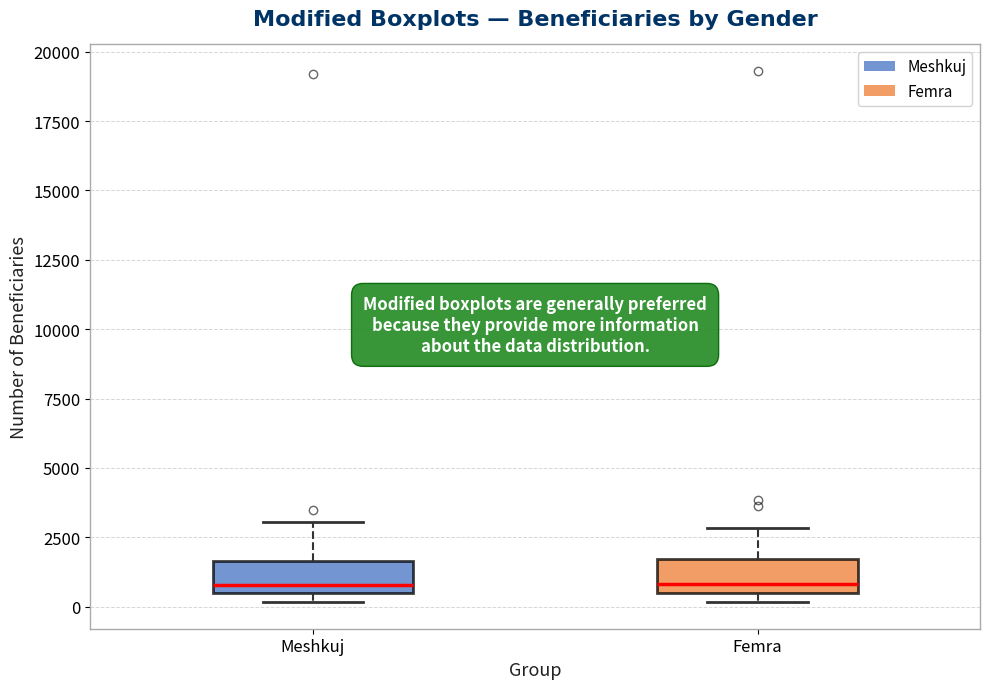

Reading left to right, transcribe this box plot: for each box, give where its median line is, the range the box spans, and where its two whiskers end, as read against the y-axis. The values are not printed on the chart, so give them approximately, as read against the axis.

Meshkuj: median 1000, box 500 to 1500, whiskers 0 to 3000
Femra: median 1000, box 500 to 1500, whiskers 0 to 3000